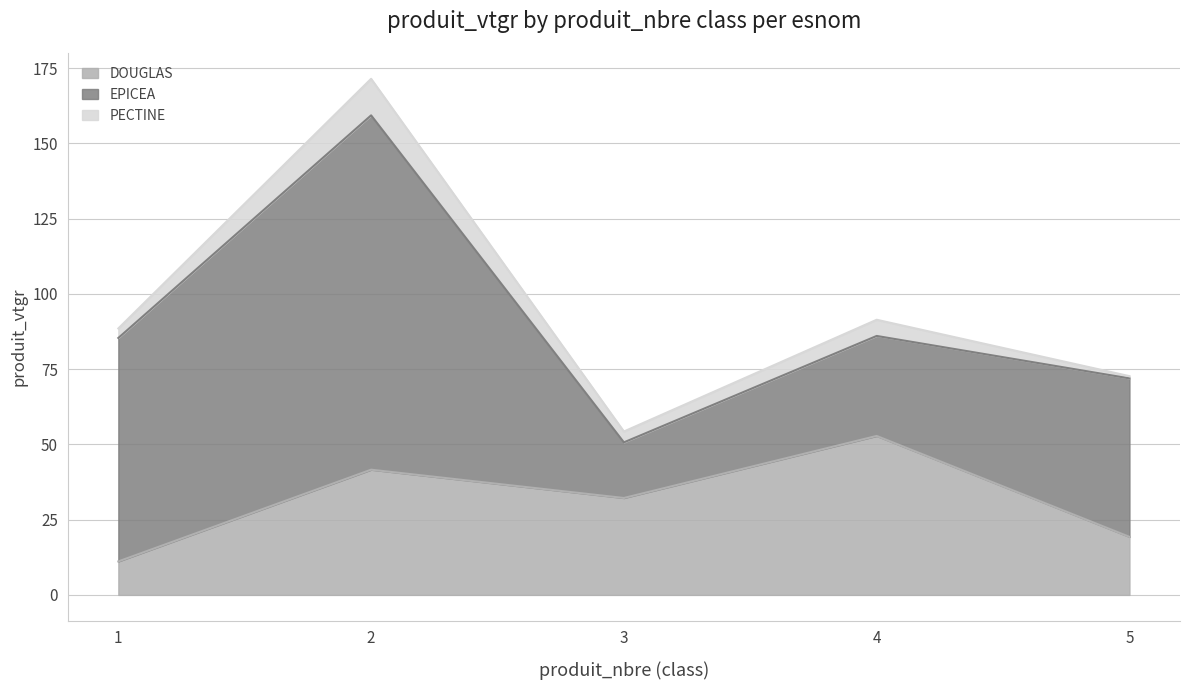

True or false: PECTINE has a value of 12.1 at 2.

True